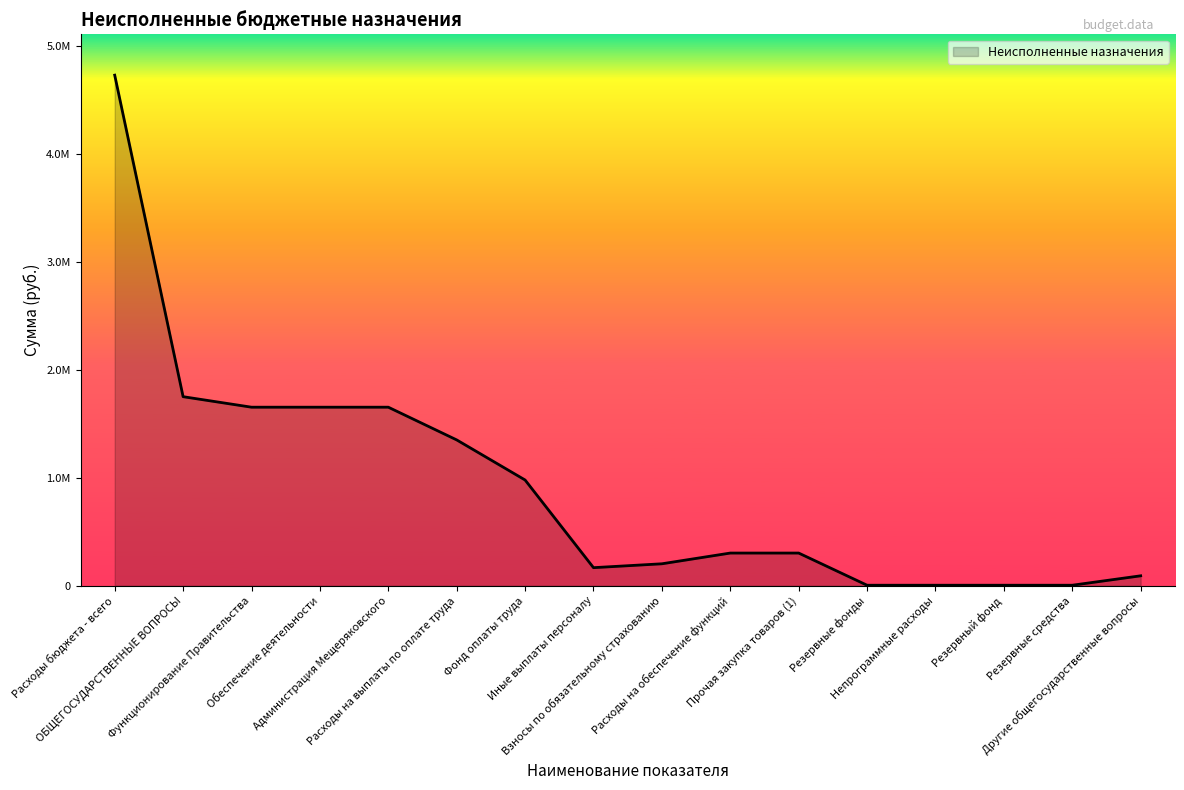

Reading left to right, what are all the values shown in this chart?

Расходы бюджета - всего=4731618.3	ОБЩЕГОСУДАРСТВЕННЫЕ ВОПРОСЫ=1752177.7	Функционирование Правительства=1654792.2	Обеспечение деятельности=1654792.2	Администрация Мещеряковского=1654792.2	Расходы на выплаты по оплате труда=1351635.6	Фонд оплаты труда=980114.2	Иные выплаты персоналу=167796.8	Взносы по обязательному страхованию=203724.6	Расходы на обеспечение функций=303156.6	Прочая закупка товаров (1)=303156.6	Резервные фонды=5000.0	Непрограммные расходы=5000.0	Резервный фонд=5000.0	Резервные средства=5000.0	Другие общегосударственные вопросы=92385.4